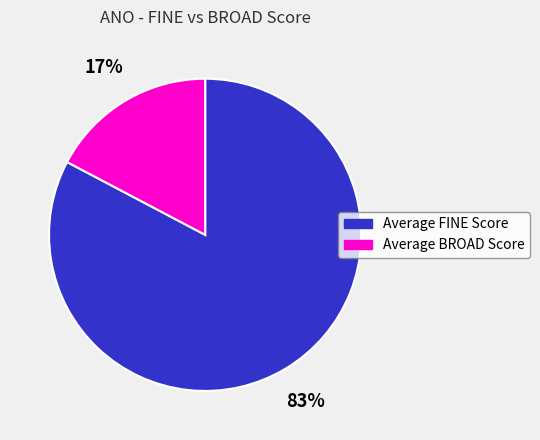

True or false: Average BROAD Score accounts for 17% of the total.

True